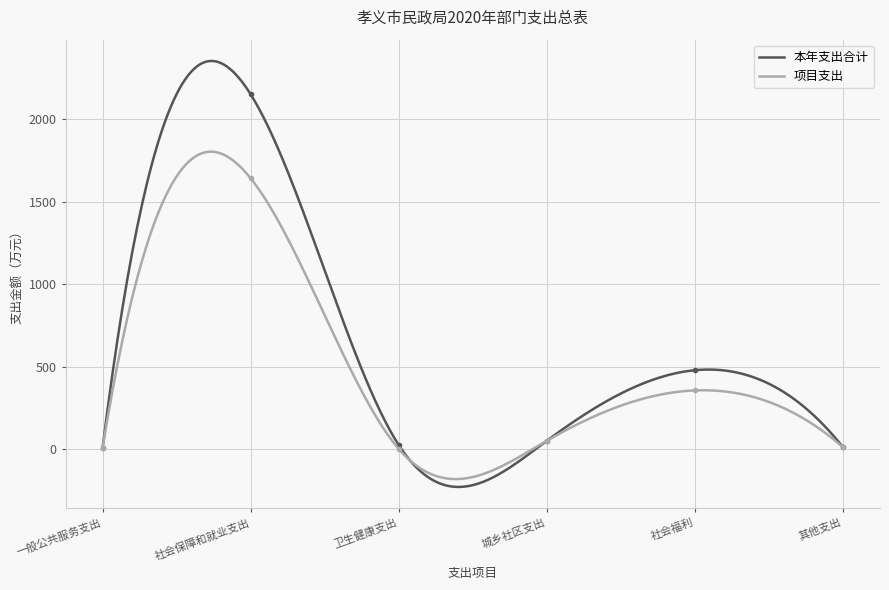

Between 一般公共服务支出 and 社会保障和就业支出, which is larger?

社会保障和就业支出